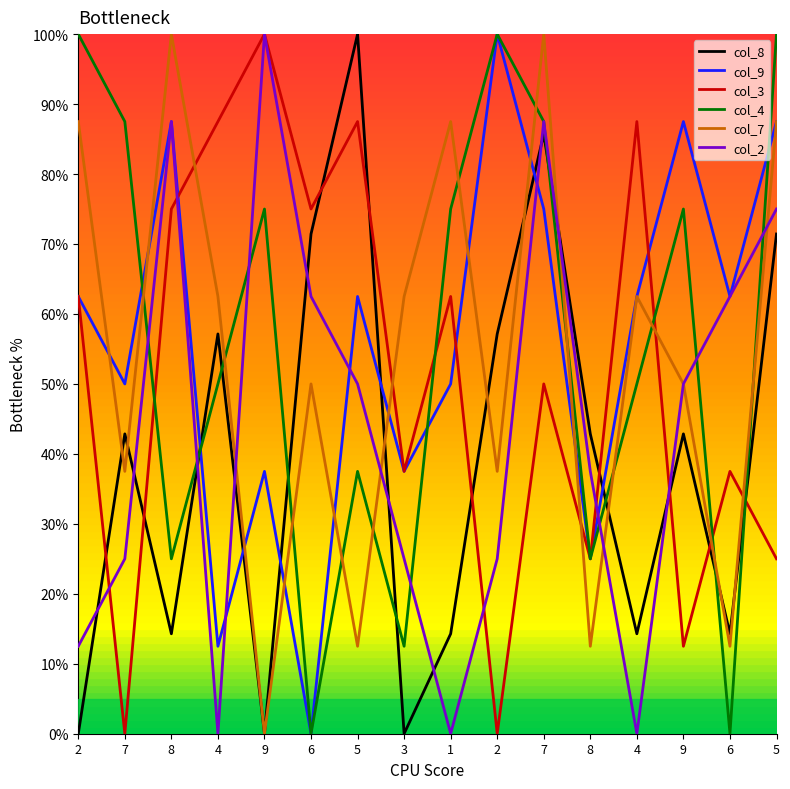

At which category does col_4 reach its first local peak?

9